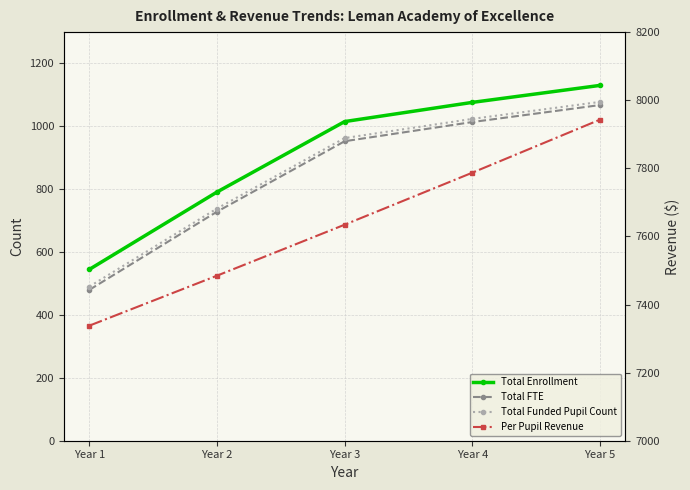

What is the value of the Total Enrollment point at the 3rd from the left?

1015.0